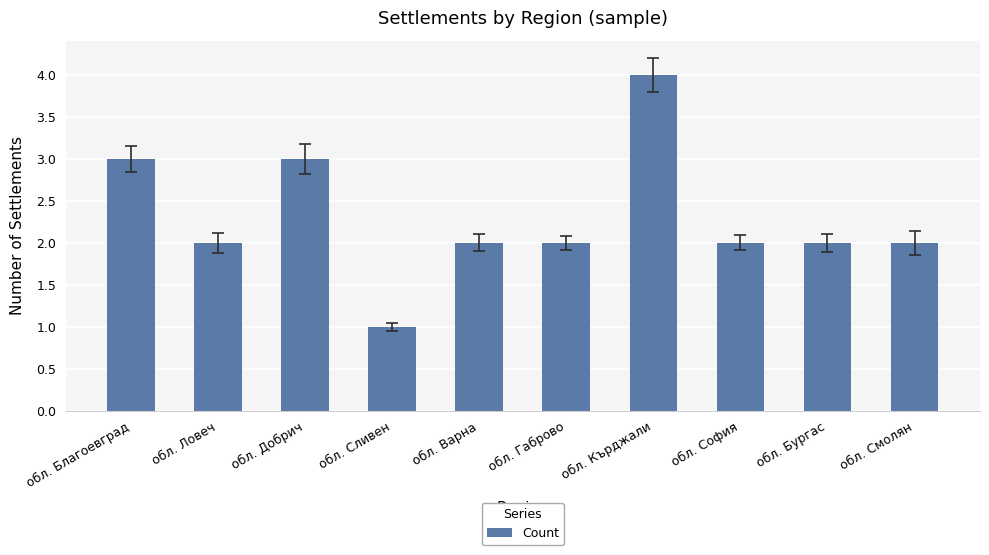

Is it true that the value at обл. Ловеч is 2?

True